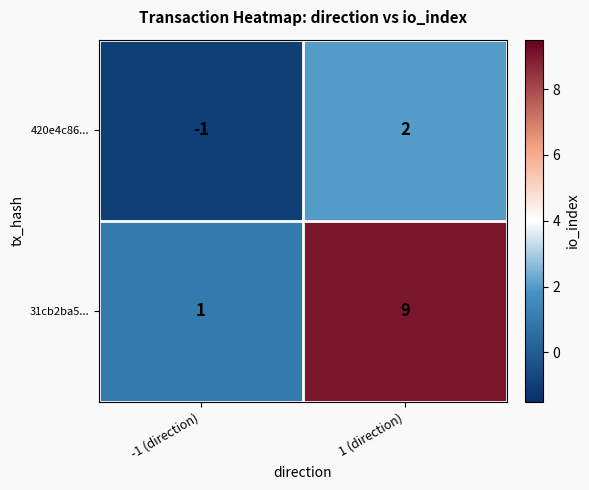

Reading right to left, extract all data points from this chart.

420e4c86...: 2	-1
31cb2ba5...: 9	1